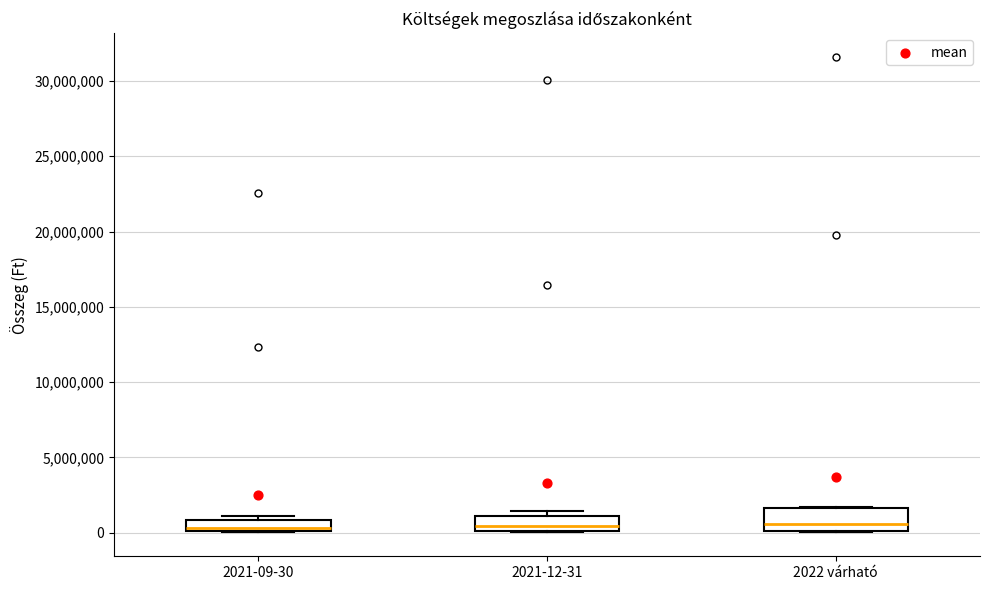

Where is the upper edge of the box for 2021-12-31 on the y-axis? The values are not printed on the chart, so give them approximately, as read against the axis.

1000000